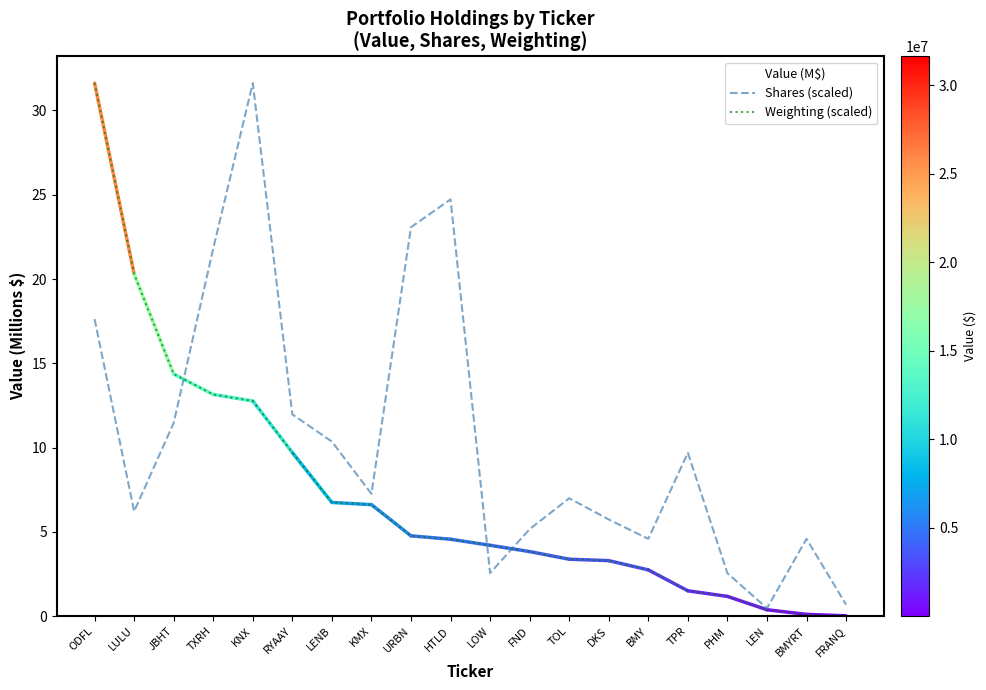

What is the difference between the Shares (scaled) values at KMX and URBN?

15.8